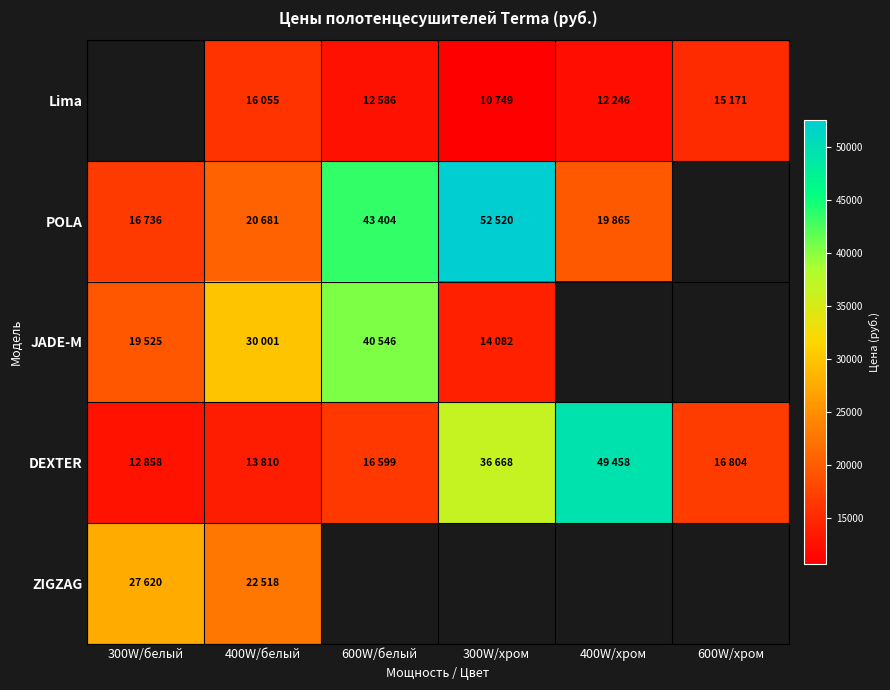

What is the difference between the maximum and minimum values in the ZIGZAG series?

5102.0